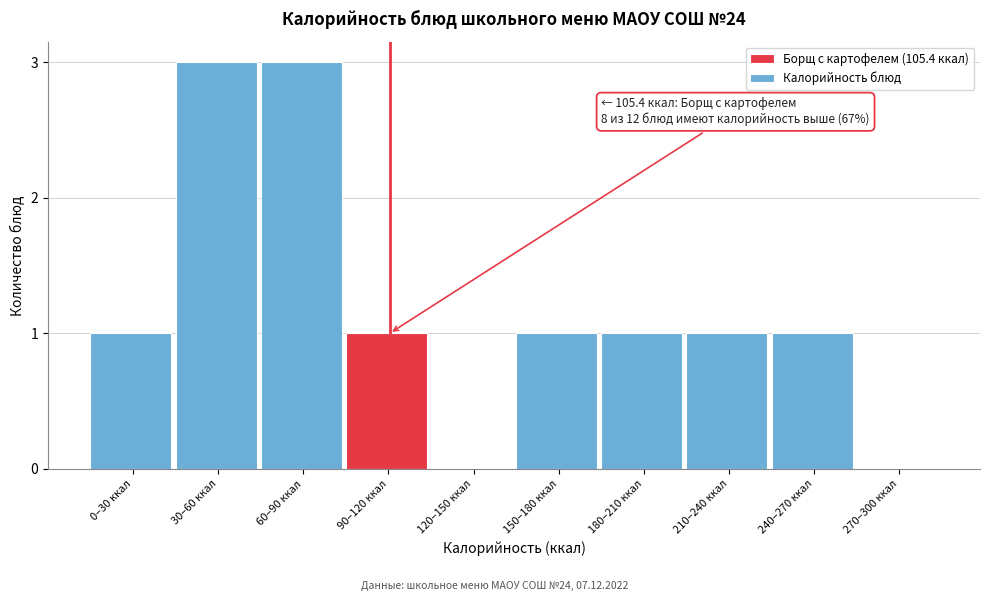

Reading left to right, transcribe all the data shown in this chart.

0–30 ккал=1	30–60 ккал=3	60–90 ккал=3	90–120 ккал=1	120–150 ккал=0	150–180 ккал=1	180–210 ккал=1	210–240 ккал=1	240–270 ккал=1	270–300 ккал=0